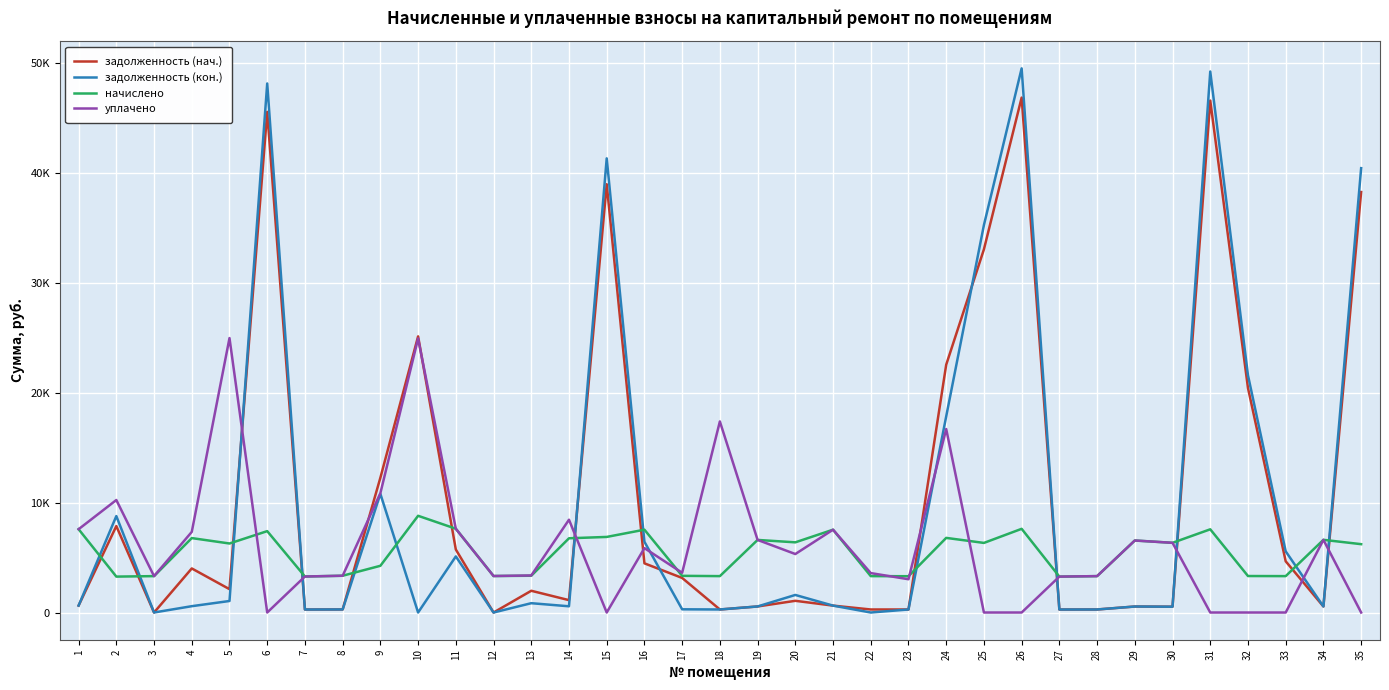

What is the greatest value displayed?

49514.5